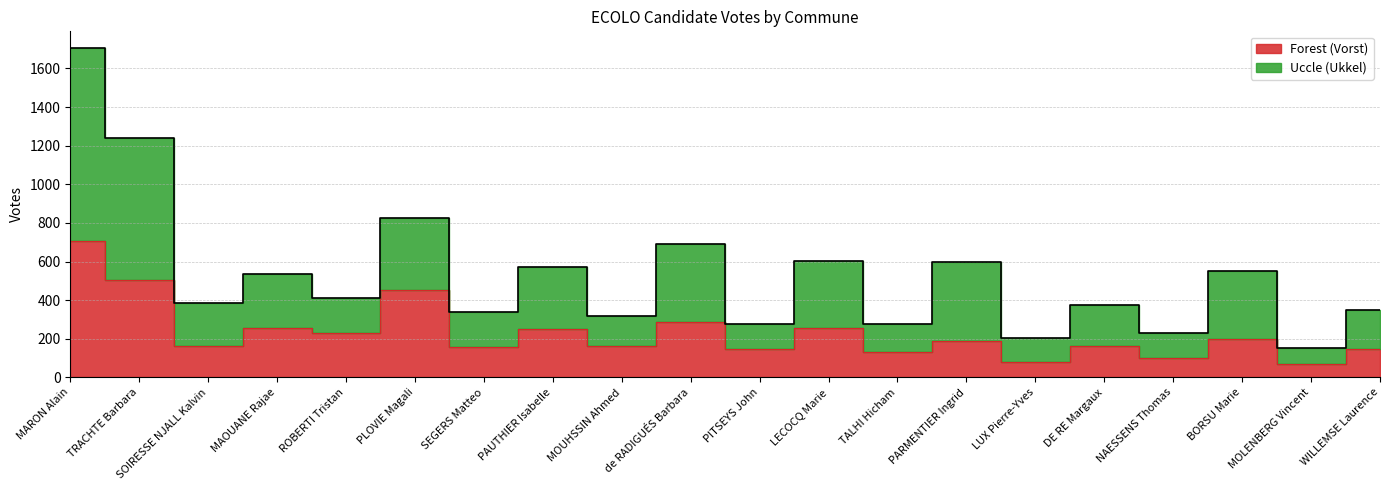

Reading left to right, list all the values displayed in this chart.

Forest (Vorst): 706	505	164	255	231	455	156	250	161	288	146	258	133	187	82	160	102	201	67	148
Uccle (Ukkel): 1707	1241	387	536	411	828	340	573	317	692	275	605	274	597	202	374	228	553	154	350